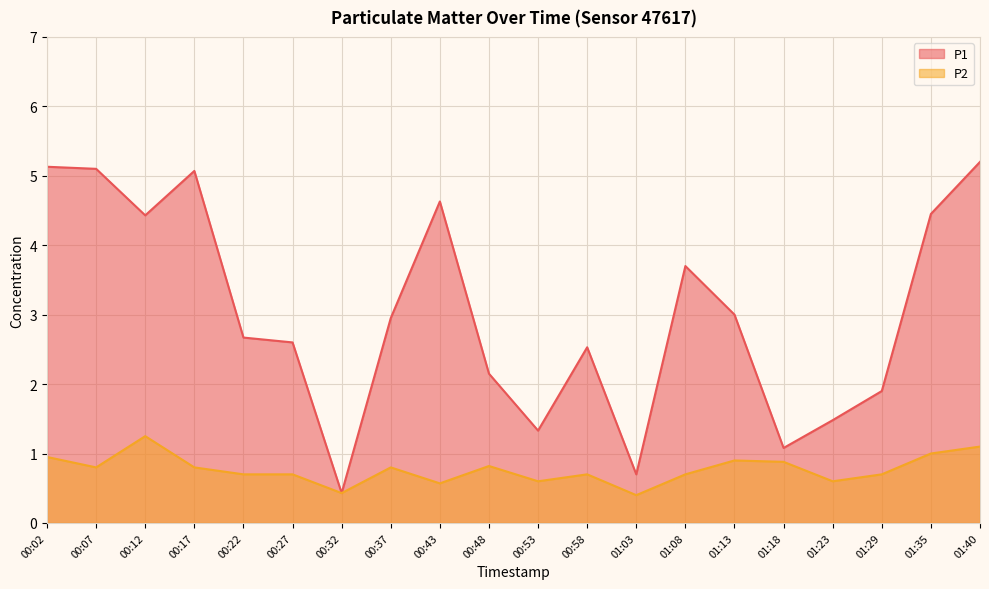

Reading right to left, transcribe all the data shown in this chart.

P1: 01:40=5.2	01:35=4.5	01:29=1.9	01:23=1.5	01:18=1.1	01:13=3.0	01:08=3.7	01:03=0.7	00:58=2.5	00:53=1.3	00:48=2.1	00:43=4.6	00:37=3.0	00:32=0.4	00:27=2.6	00:22=2.7	00:17=5.1	00:12=4.4	00:07=5.1	00:02=5.1
P2: 01:40=1.1	01:35=1.0	01:29=0.7	01:23=0.6	01:18=0.9	01:13=0.9	01:08=0.7	01:03=0.4	00:58=0.7	00:53=0.6	00:48=0.8	00:43=0.6	00:37=0.8	00:32=0.4	00:27=0.7	00:22=0.7	00:17=0.8	00:12=1.2	00:07=0.8	00:02=0.9